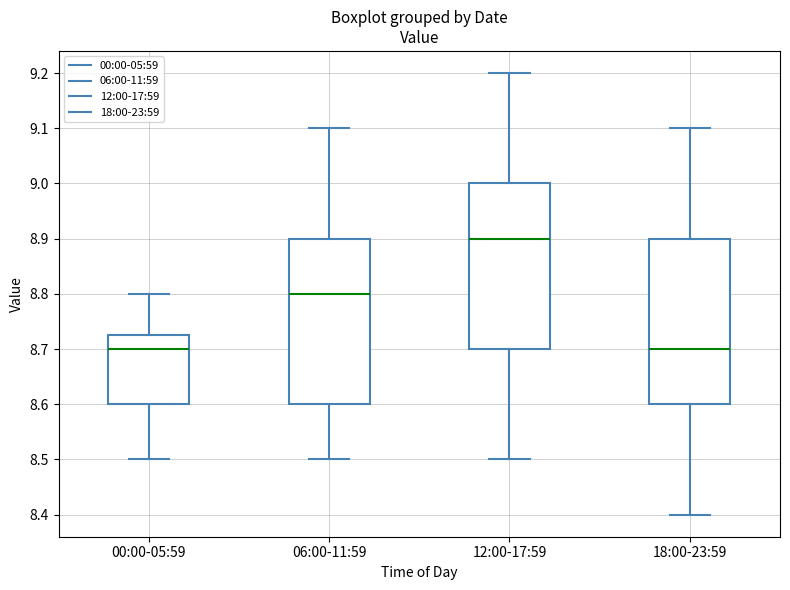

Reading left to right, read every box against the y-axis: the position of its median line, the range the box covers, and the ends of its whiskers. The values are not printed on the chart, so give them approximately, as read against the axis.

00:00-05:59: median 8.70, box 8.60 to 8.73, whiskers 8.50 to 8.80
06:00-11:59: median 8.80, box 8.60 to 8.90, whiskers 8.50 to 9.10
12:00-17:59: median 8.90, box 8.70 to 9.00, whiskers 8.50 to 9.20
18:00-23:59: median 8.70, box 8.60 to 8.90, whiskers 8.40 to 9.10